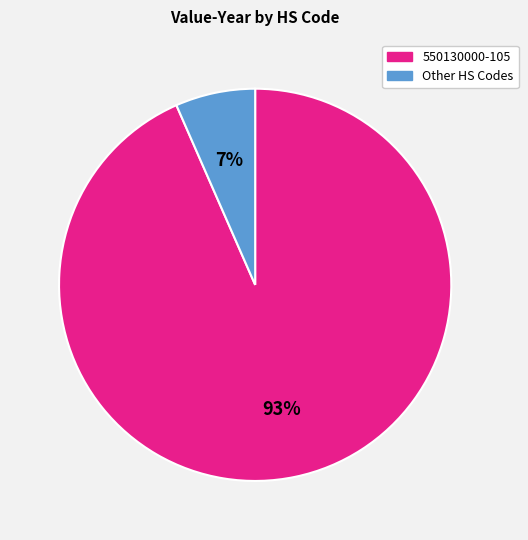

Count the number of slices in the pie.

2